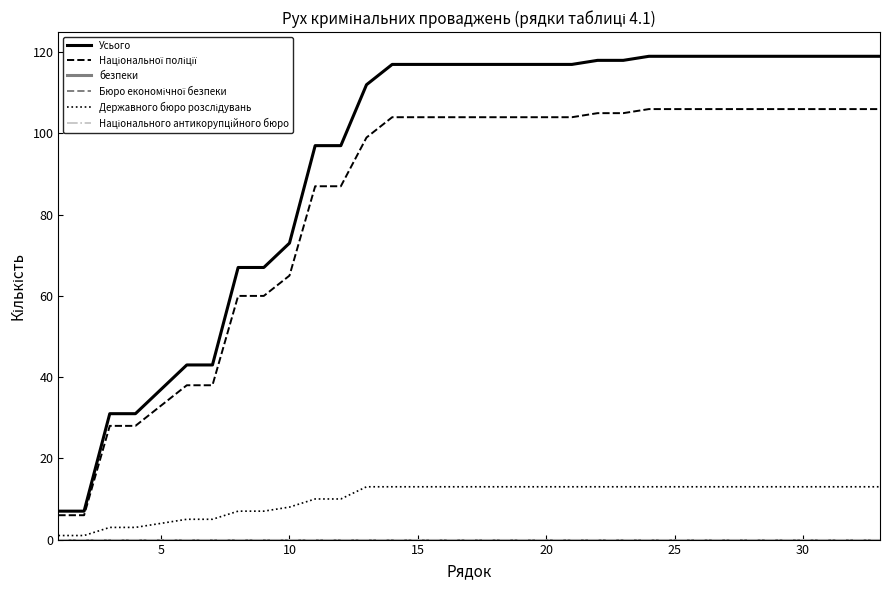

Which series has the largest total across all categories?

Усього